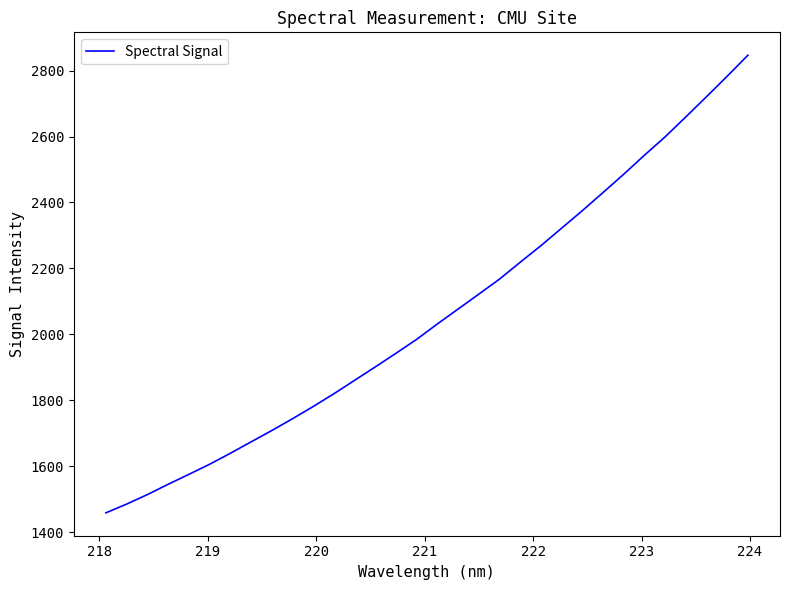

What is the smallest value displayed?

1458.3